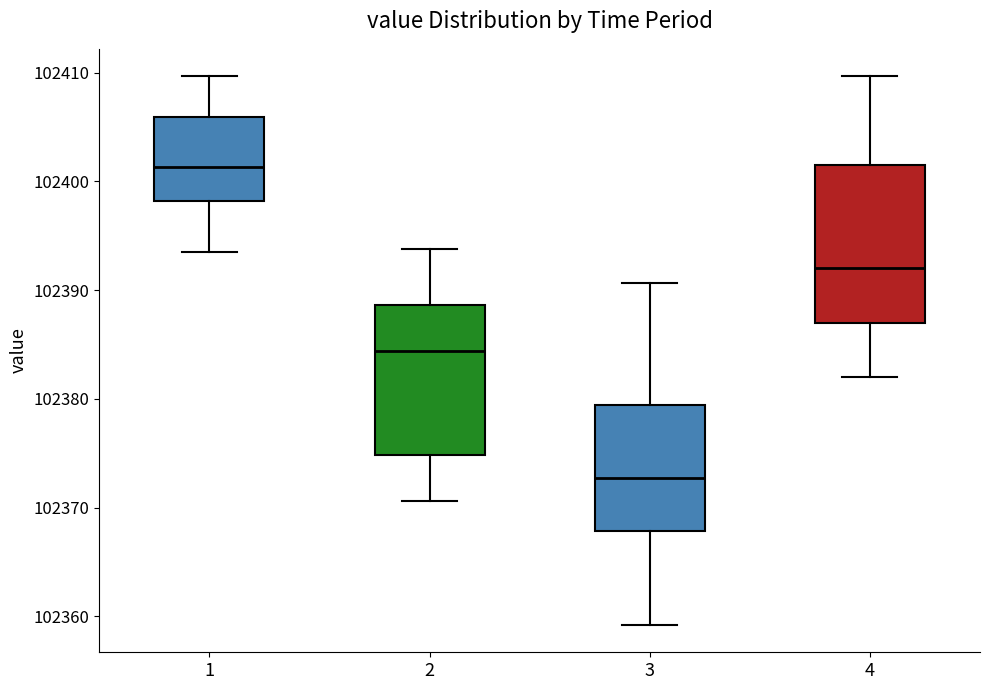

Which box has the lowest median line?

3